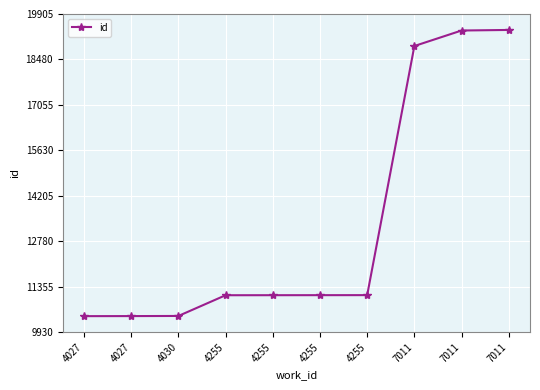

Which label corresponds to the largest value in the chart?

7011